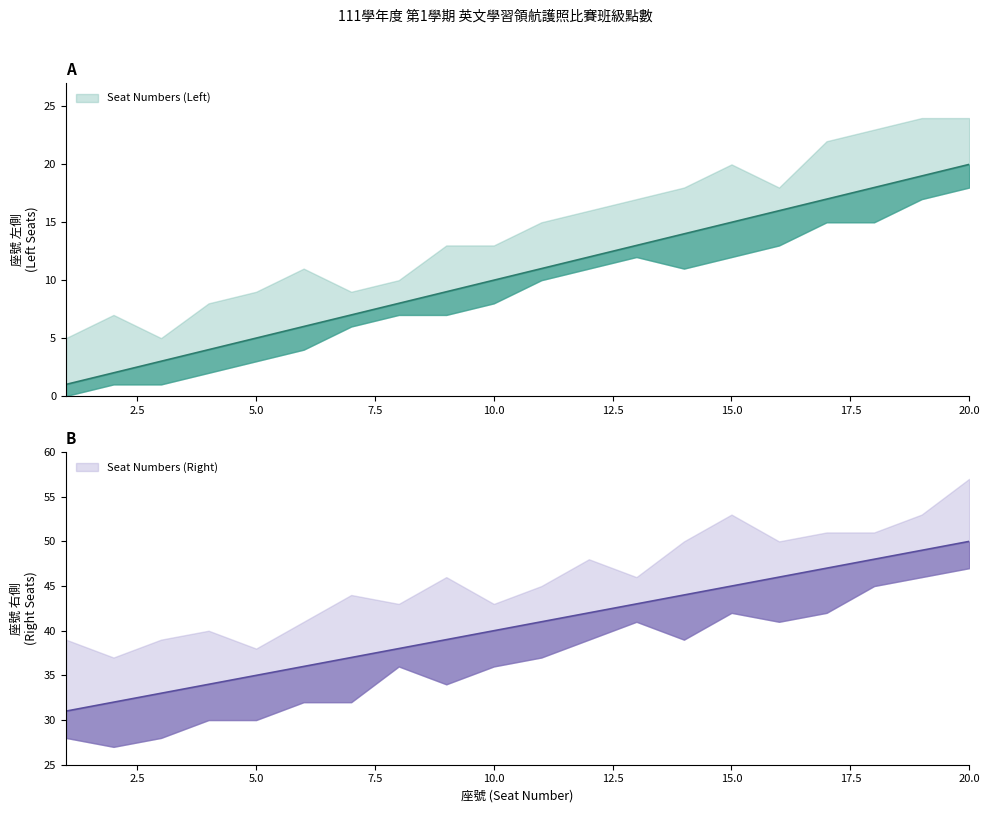

At which category is the sum across all series the highest?

20